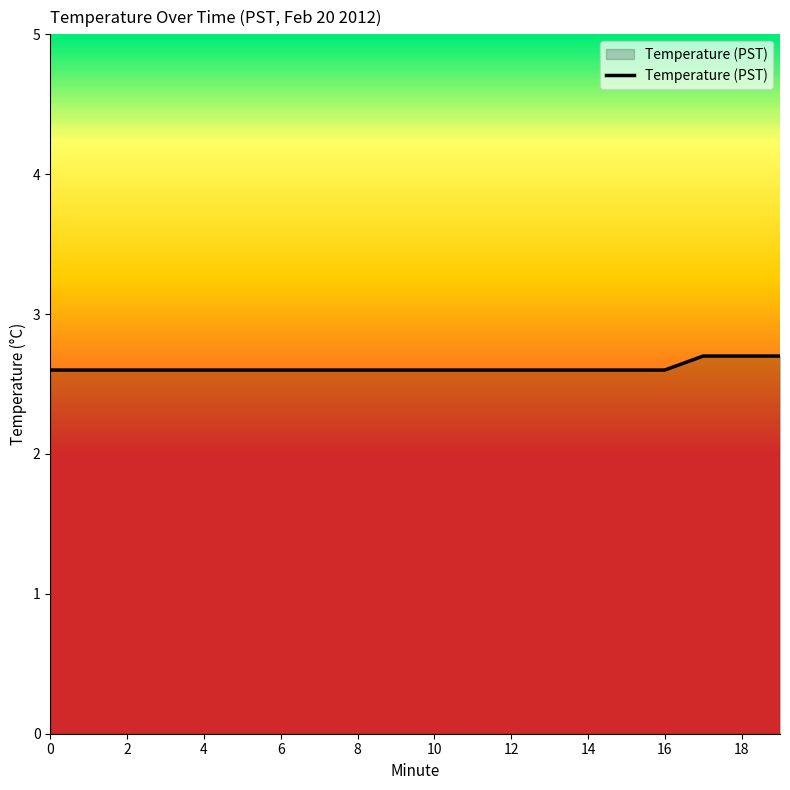

What is the minimum value shown in the chart?

2.6